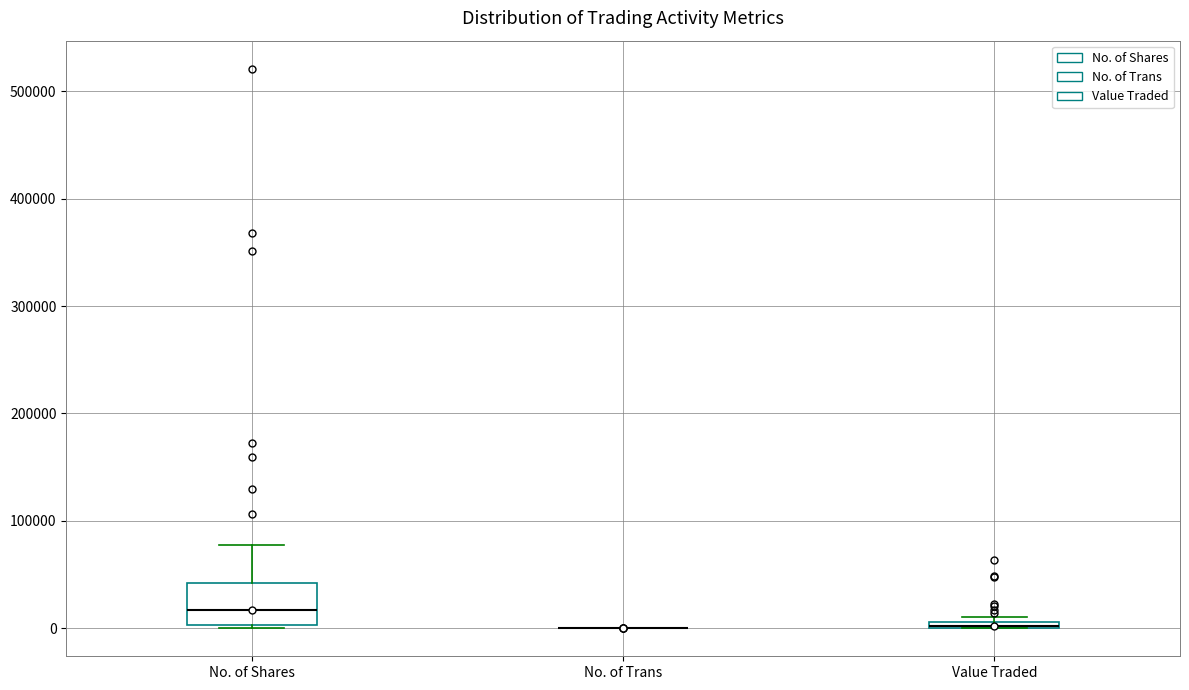

Comparing the boxes themselves (not the whiskers), which one is the tallest?

No. of Shares